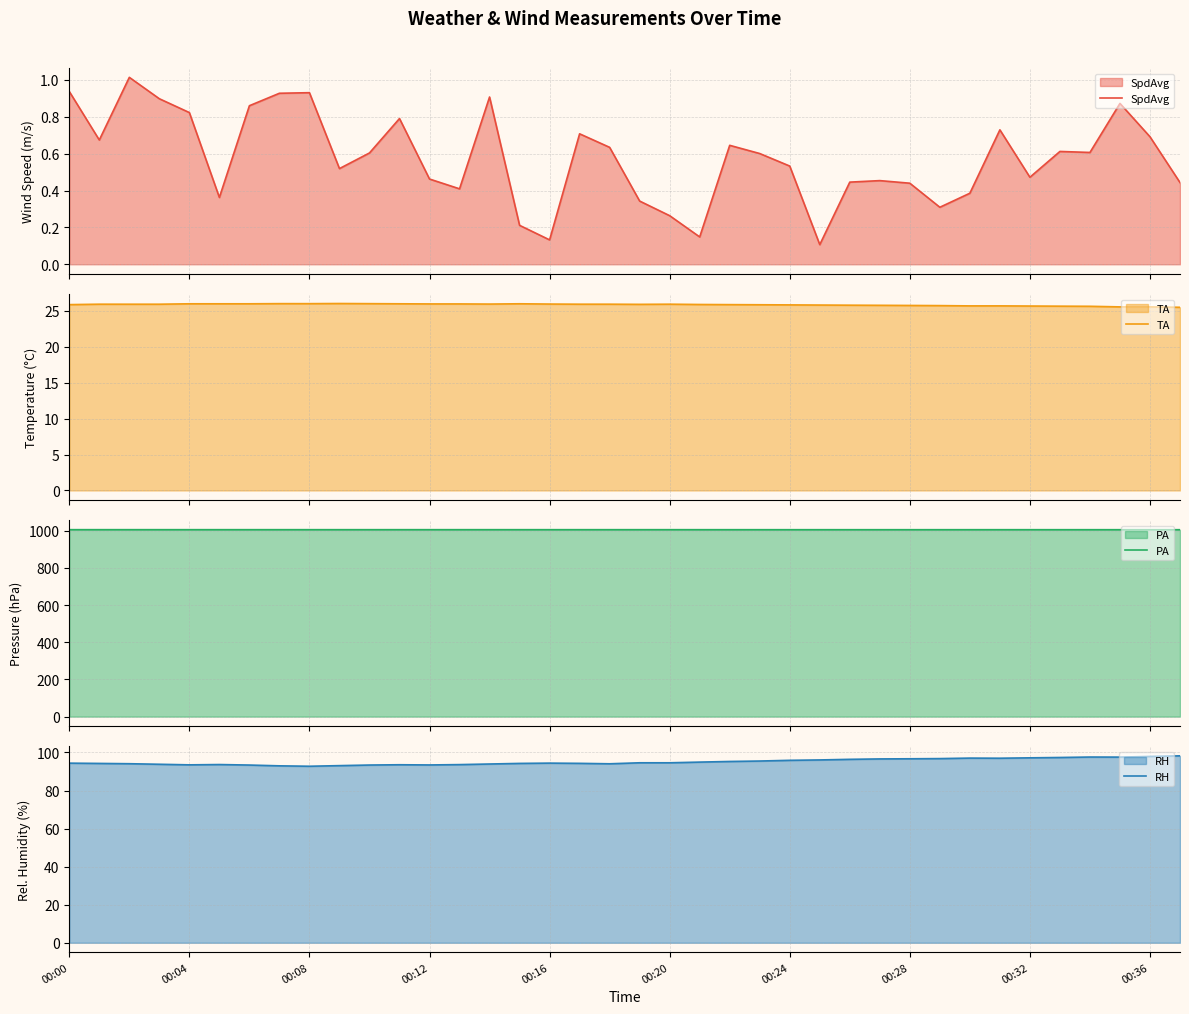

At how many categories does at least one series exceed 359?

38